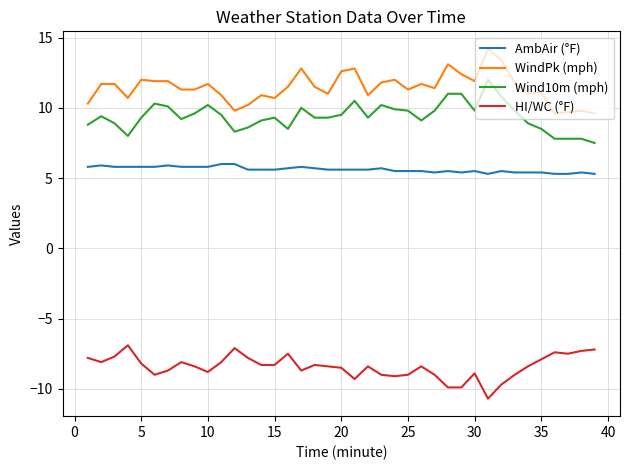

Rank the series by their maximum value, from lowest to highest.

HI/WC (°F), AmbAir (°F), Wind10m (mph), WindPk (mph)